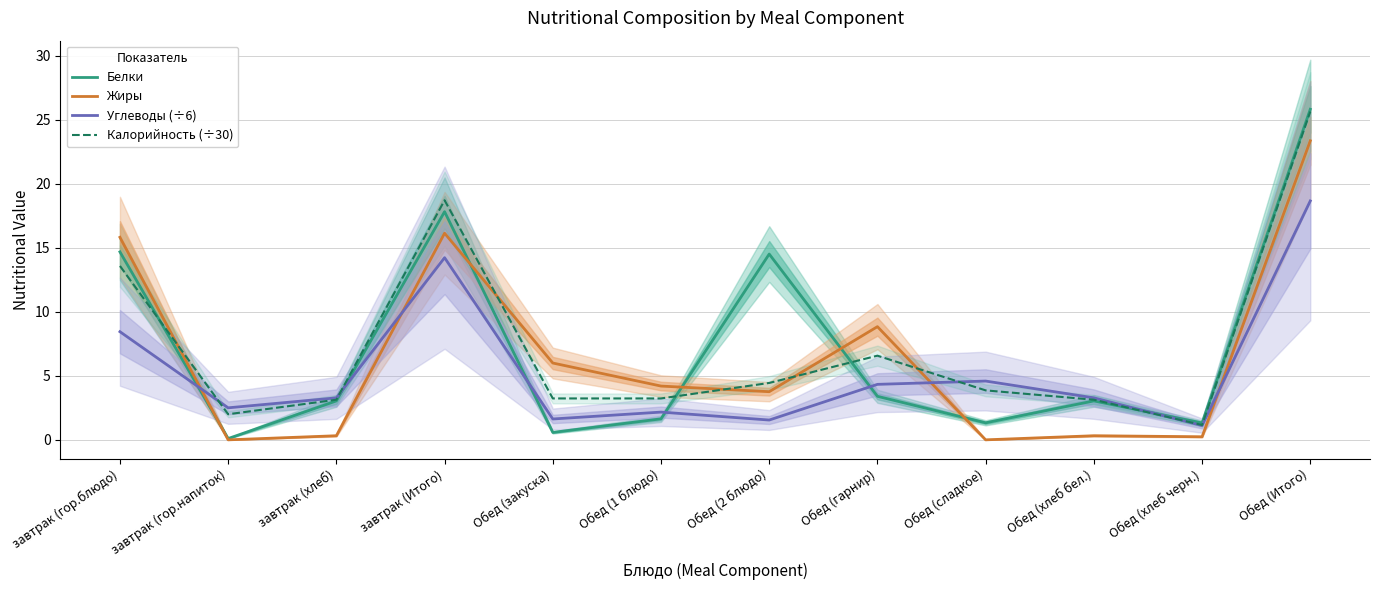

The value of Жиры at Обед (гарнир) is 8.8. True or false?

True